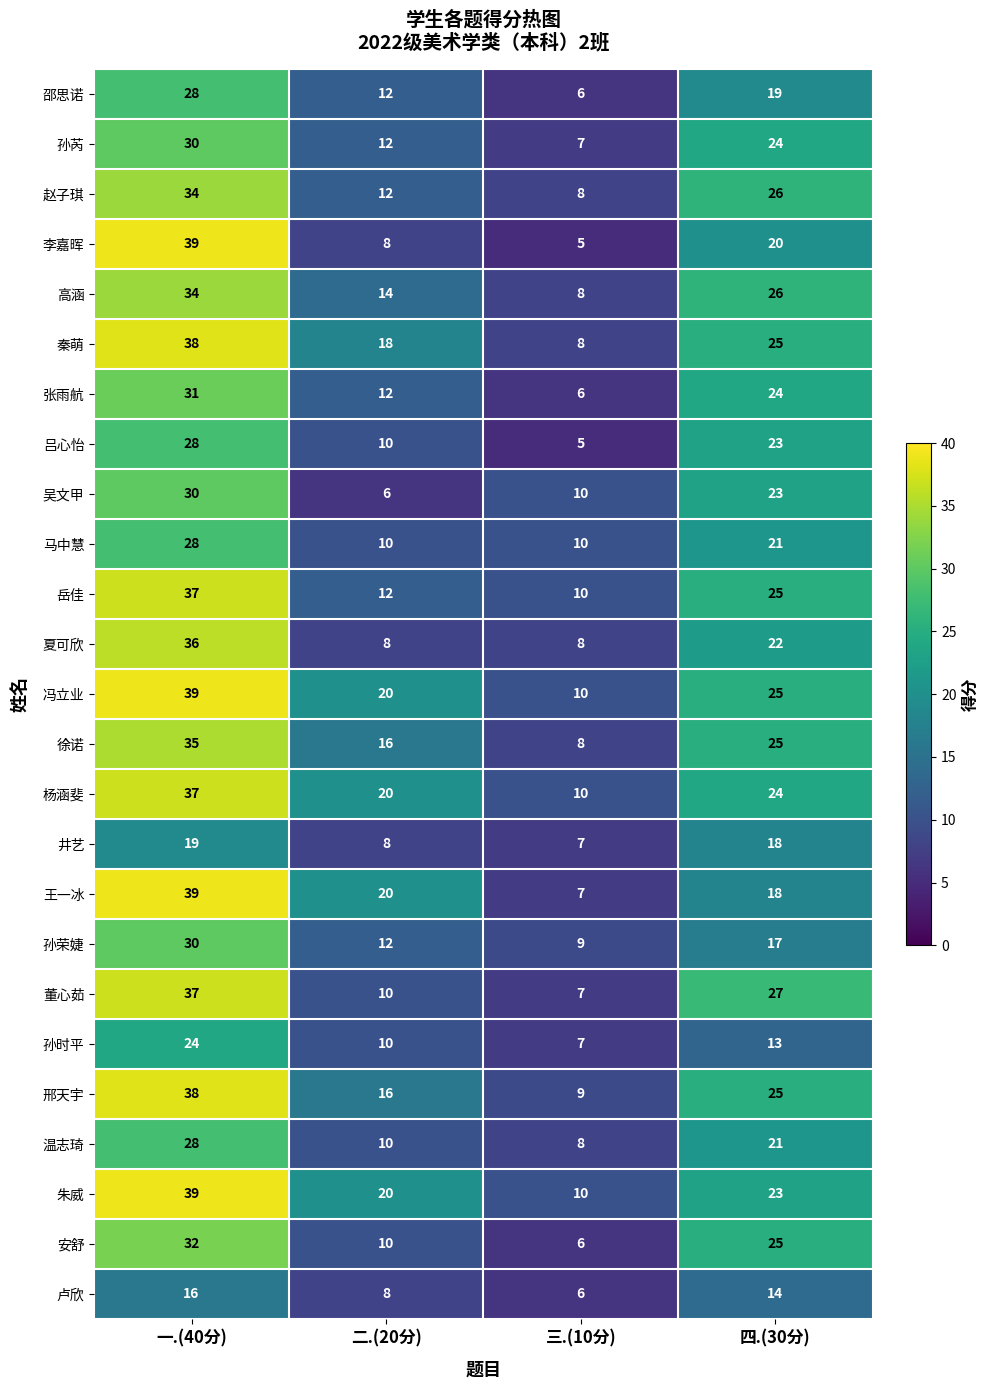

At how many categories does at least one series exceed 37?

1